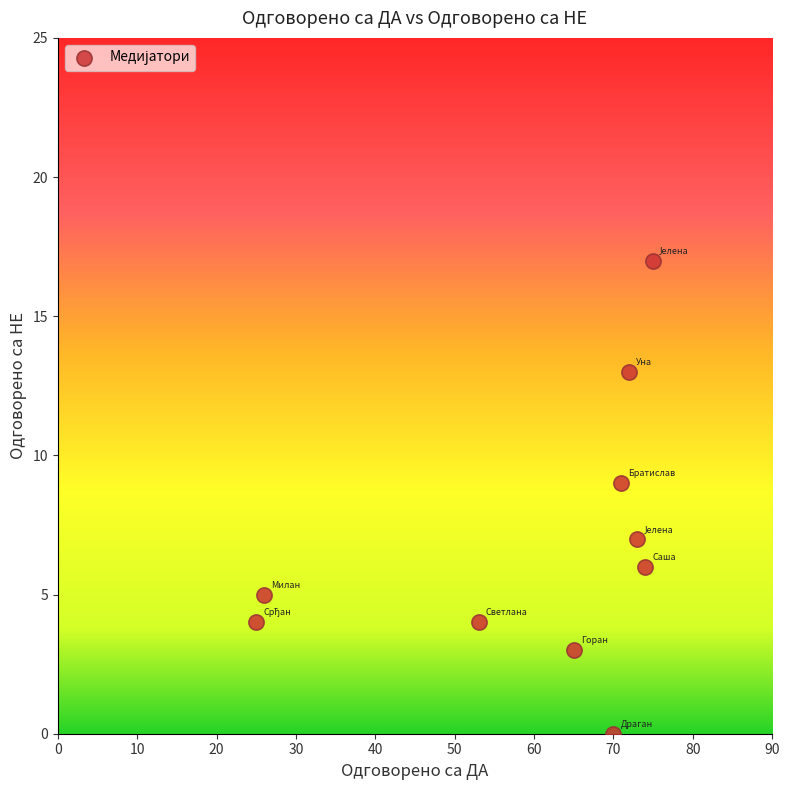

What is the range of Y values (max minus min)?

17